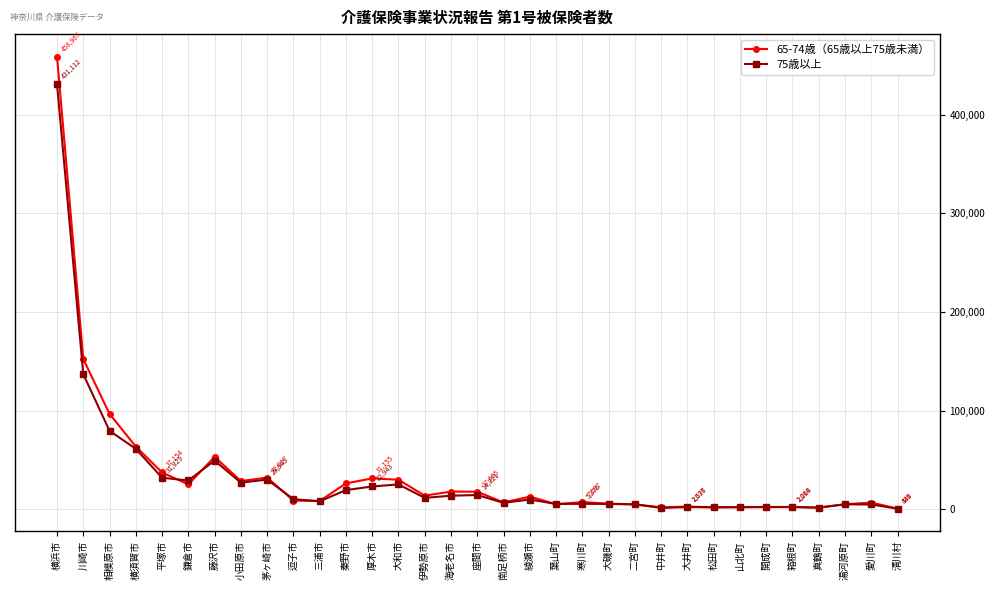

Which series has the largest range (max minus min)?

65-74歳（65歳以上75歳未満）